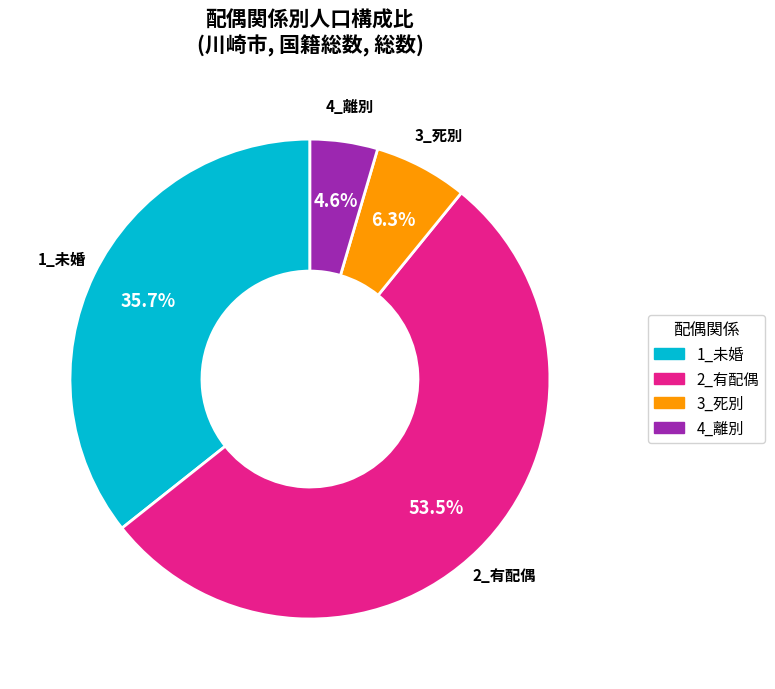

Between 4_離別 and 2_有配偶, which is larger?

2_有配偶